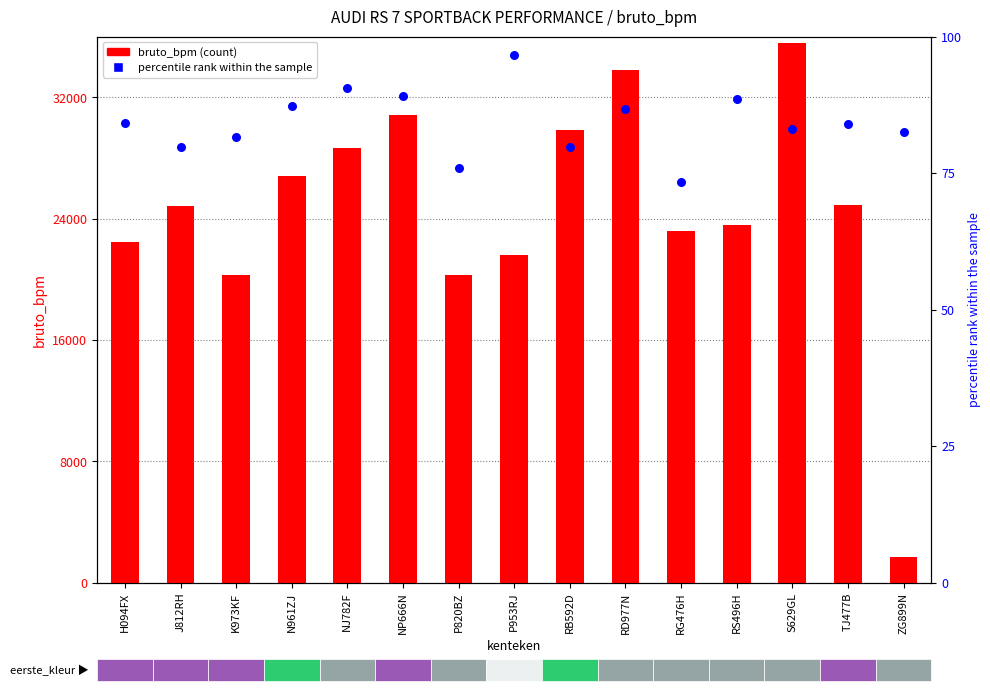

At which category is the sum across all series the highest?

S629GL